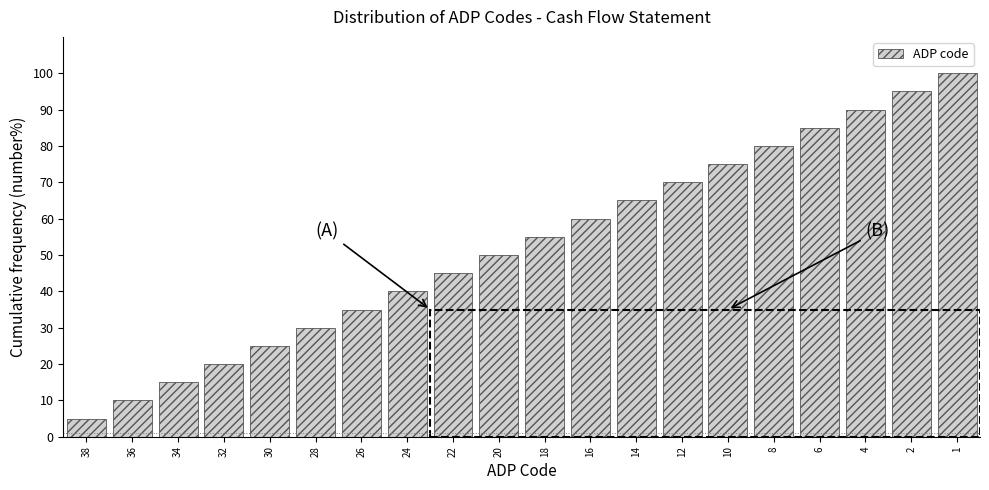

Reading left to right, transcribe all the data shown in this chart.

38=5.0	36=10.0	34=15.0	32=20.0	30=25.0	28=30.0	26=35.0	24=40.0	22=45.0	20=50.0	18=55.0	16=60.0	14=65.0	12=70.0	10=75.0	8=80.0	6=85.0	4=90.0	2=95.0	1=100.0